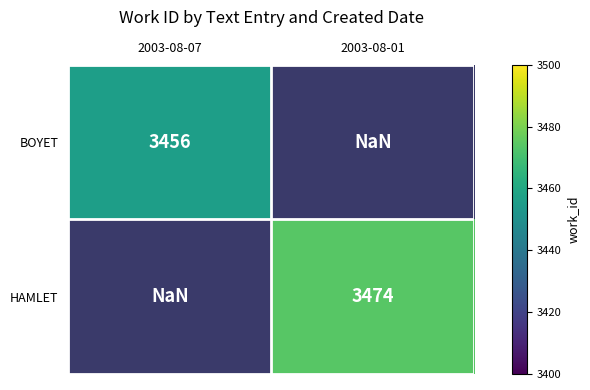

True or false: BOYET has a value of 3456.0 at 2003-08-07.

True